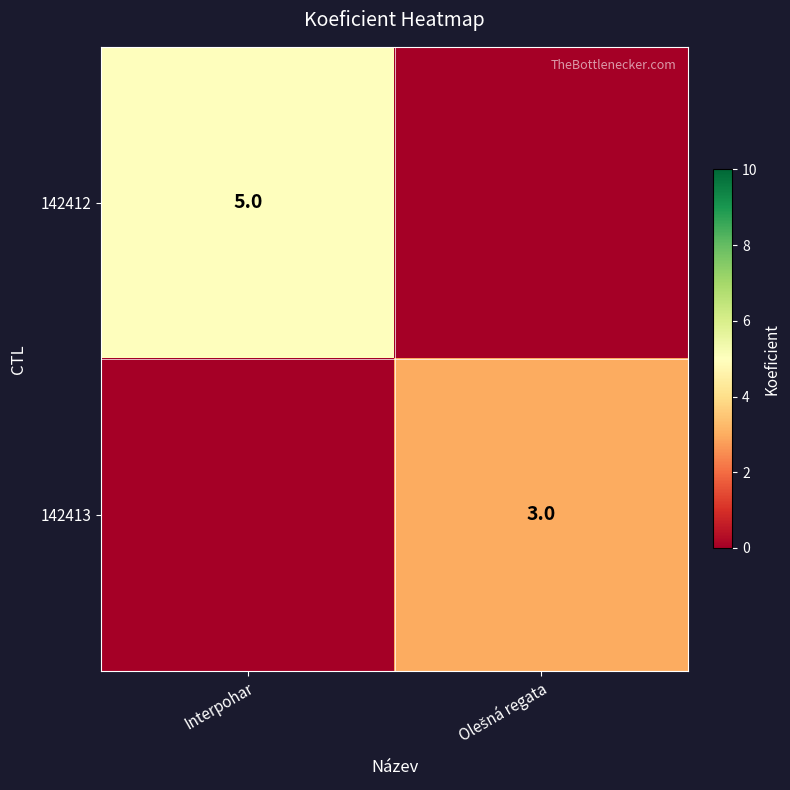

Rank the series by their maximum value, from highest to lowest.

142412, 142413